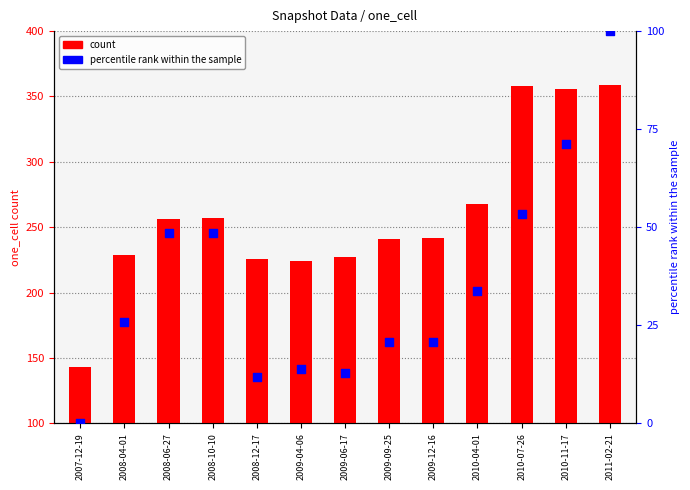

Which series reaches the minimum Y coordinate?

percentile rank within the sample